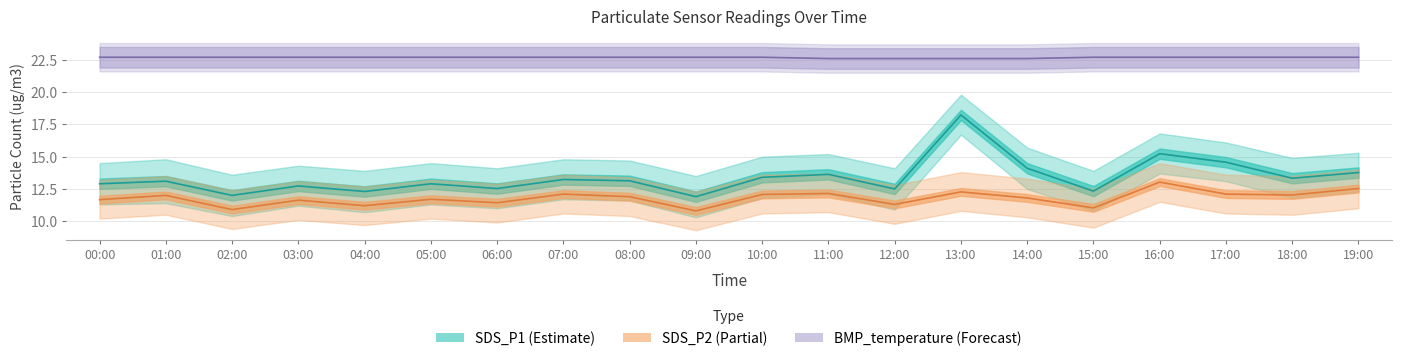

True or false: SDS_P2 (Partial) and SDS_P1 (Estimate) intersect in this chart.

False